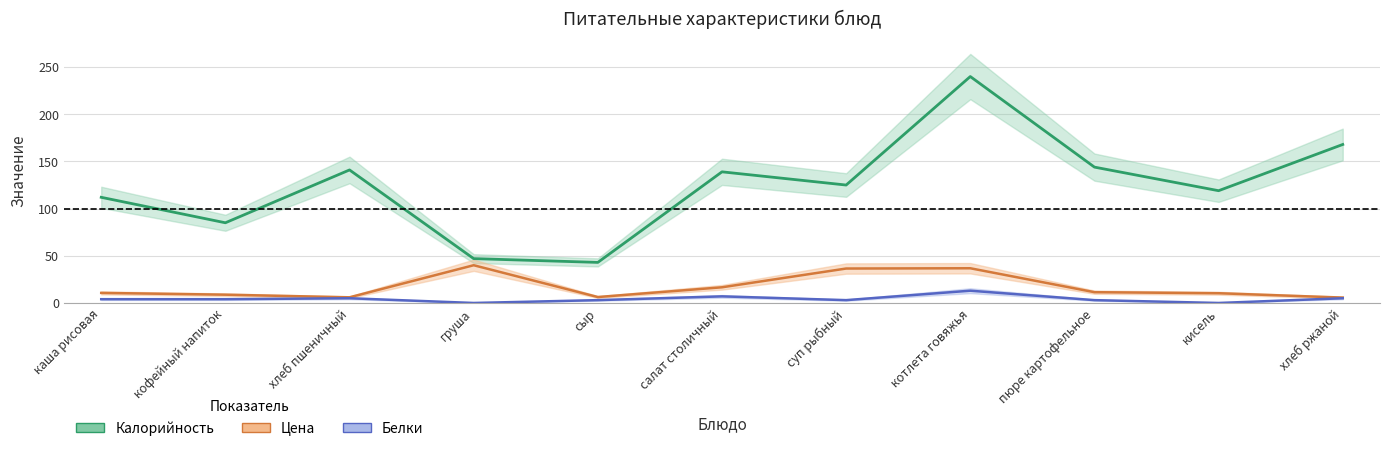

How many values in the Цена series exceed 10?

7